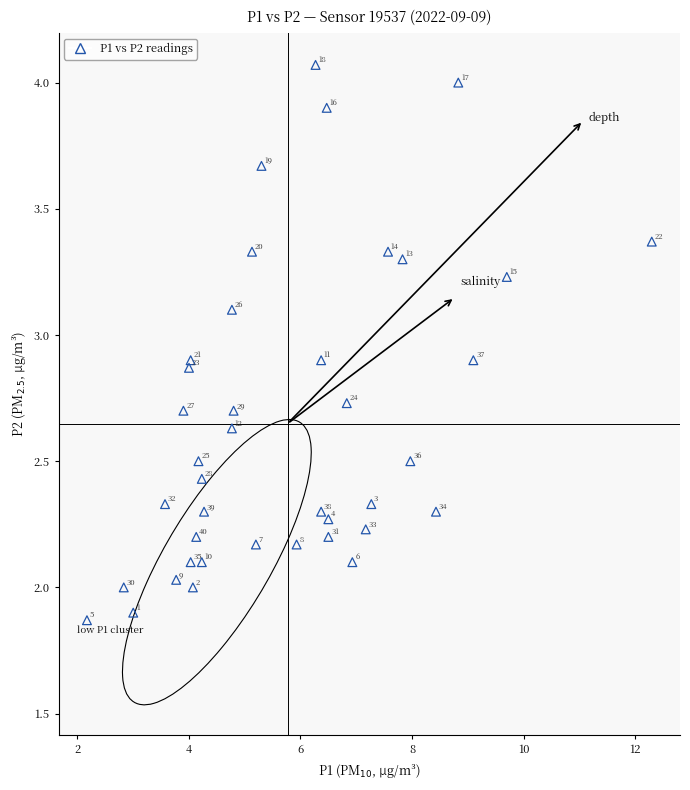

What is the range of X values (max minus min)?

10.1